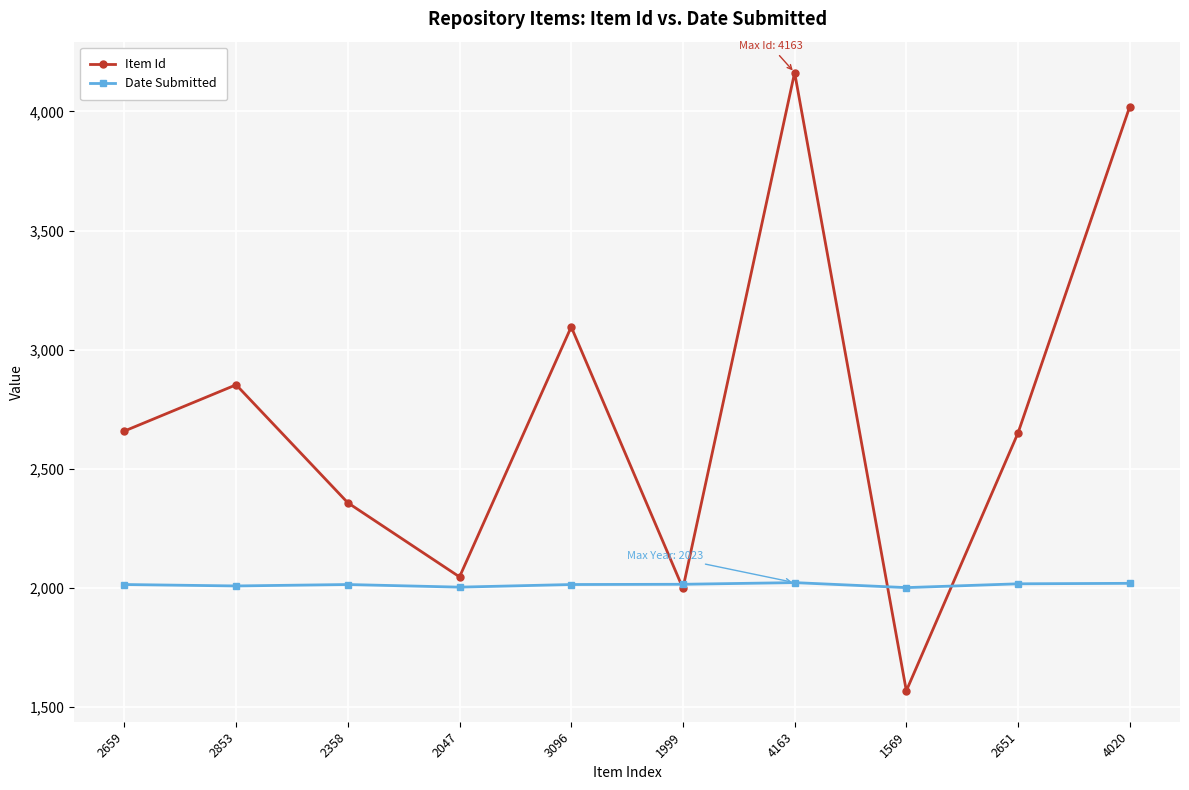

Which series has the largest total across all categories?

Item Id